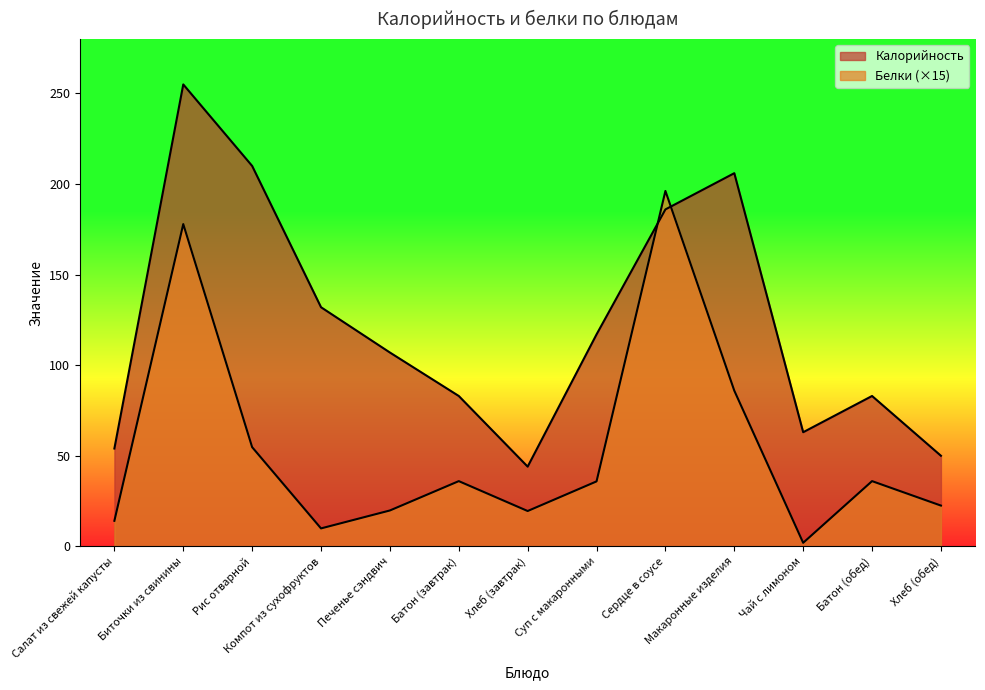

Is it true that Калорийность equals 44.0 at Хлеб (завтрак)?

True